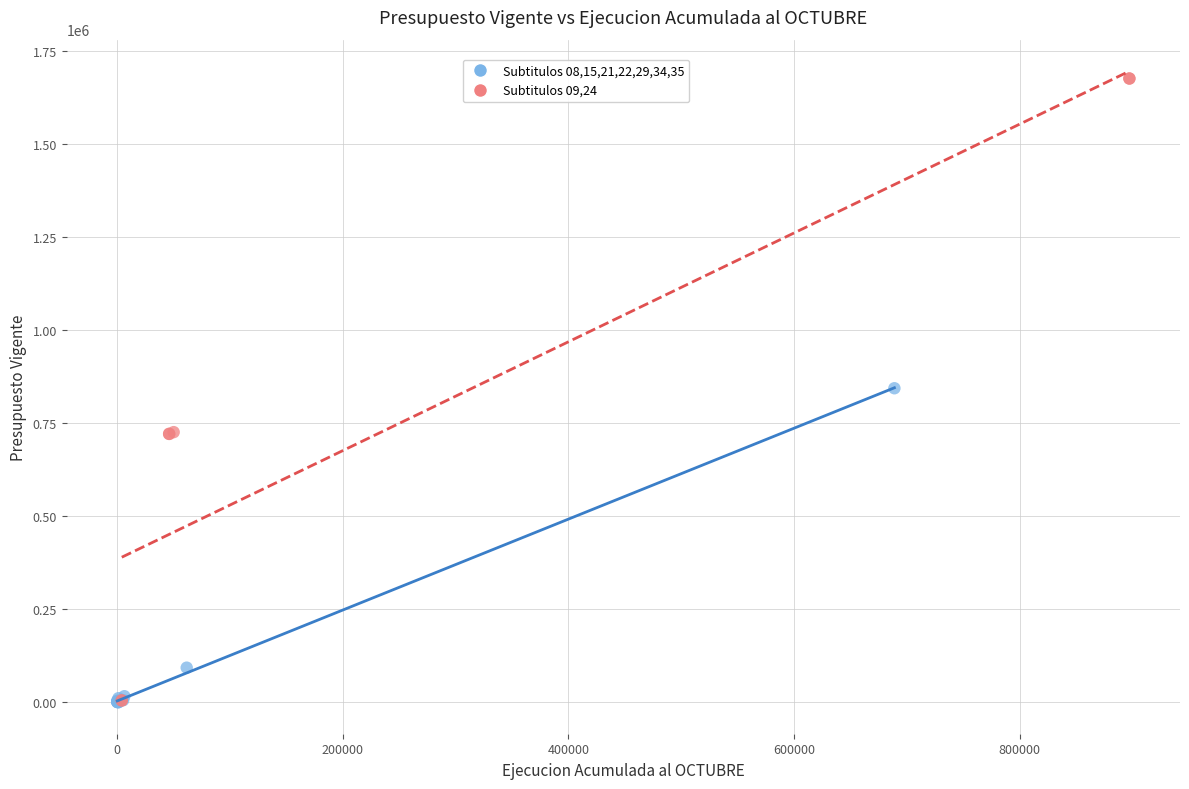

What are all the series names shown in the legend?

Subtitulos 08,15,21,22,29,34,35, Subtitulos 09,24